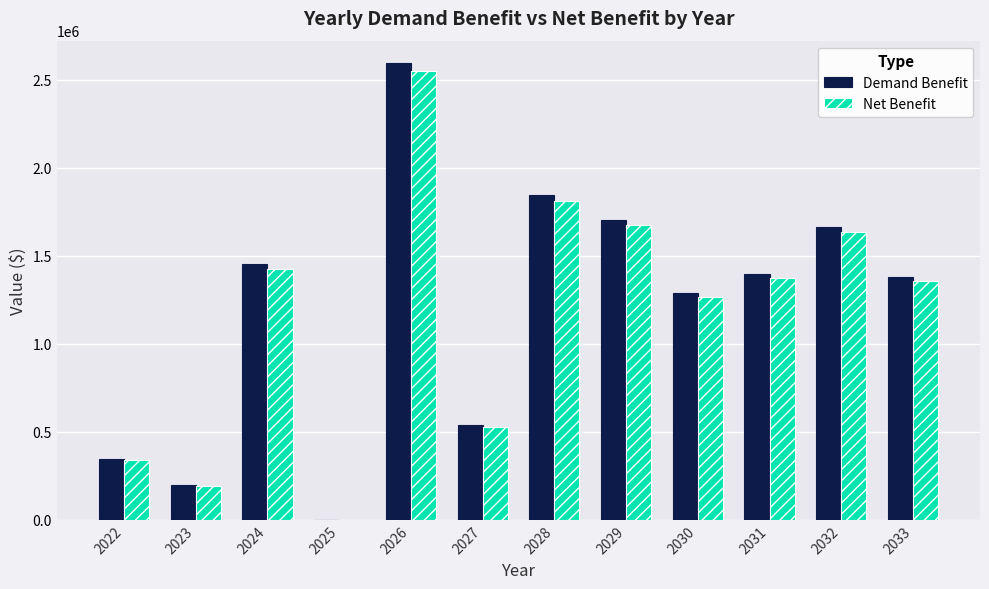

At which label is Demand Benefit closest to 1296449?

2030